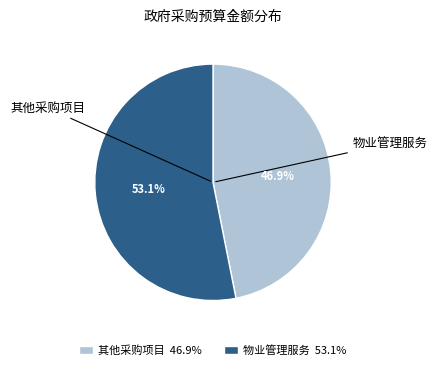

What is the largest slice in the pie chart?

物业管理服务